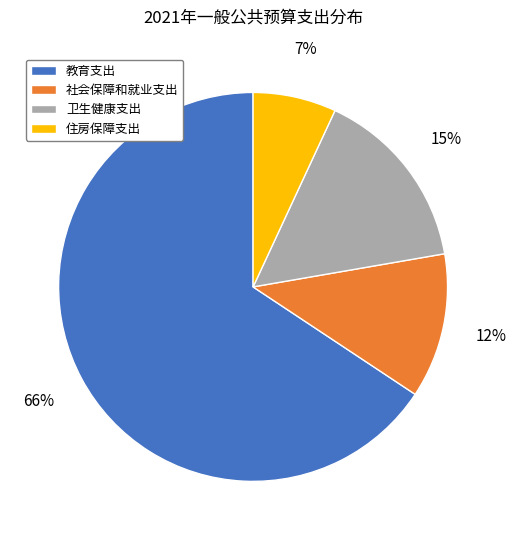

Is 卫生健康支出 the majority of the pie?

No